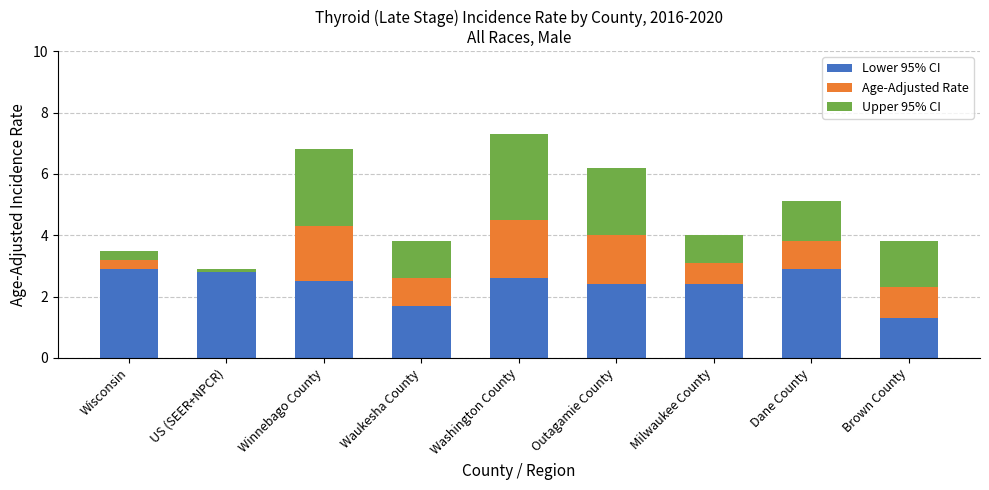

The Lower 95% CI series shows 1.2 at Outagamie County. True or false?

False